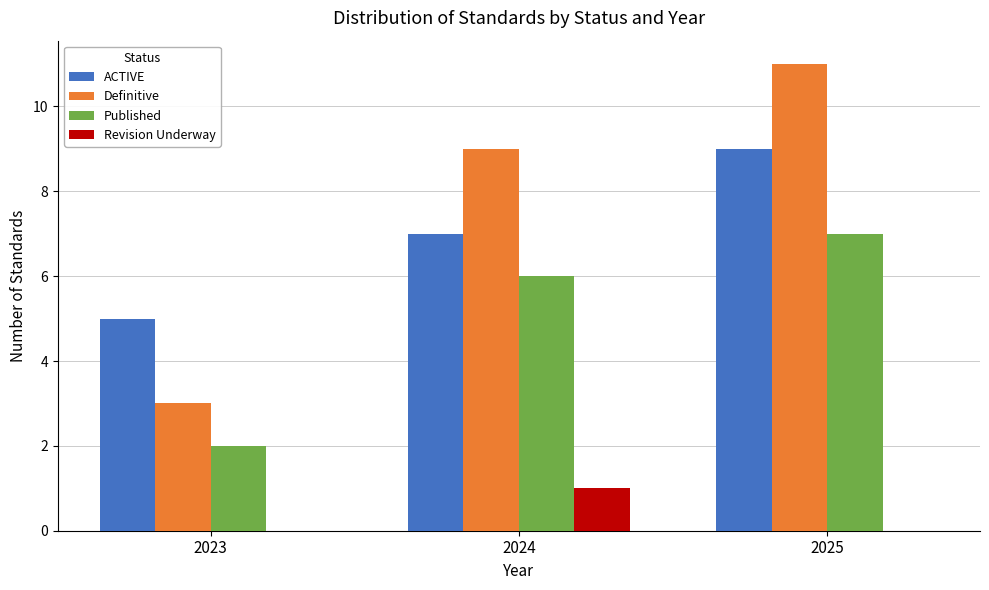

What is the approximate value of ACTIVE at 2023?

5